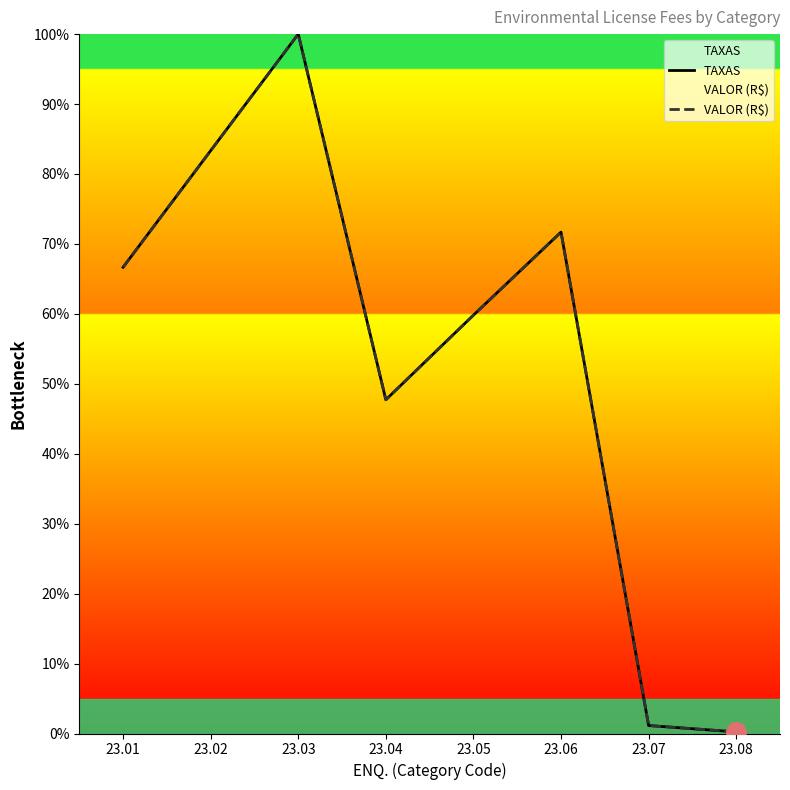

What are all the series names shown in the legend?

TAXAS, VALOR (R$)